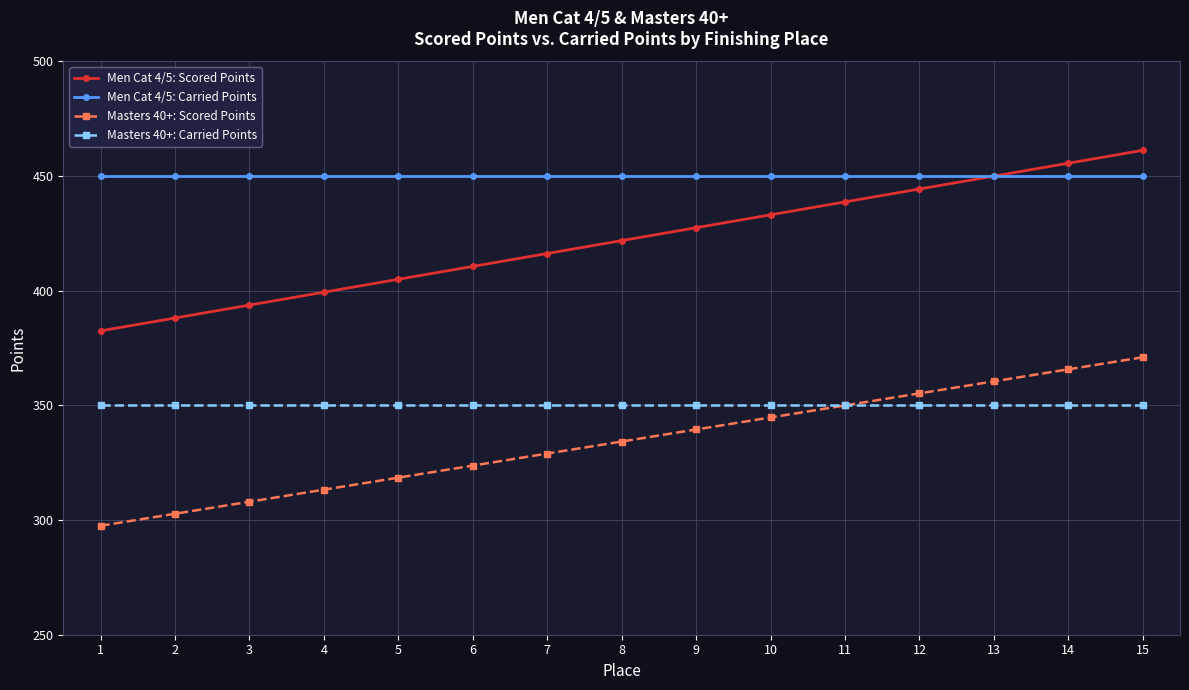

What is the value of the Masters 40+: Carried Points point at the 3rd from the left?

350.0